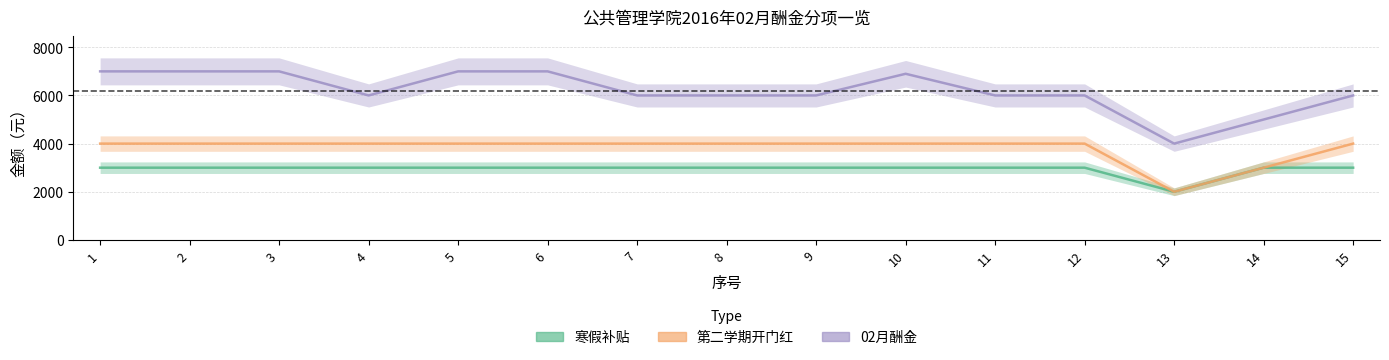

The 寒假补贴 series shows 1230 at 1. True or false?

False